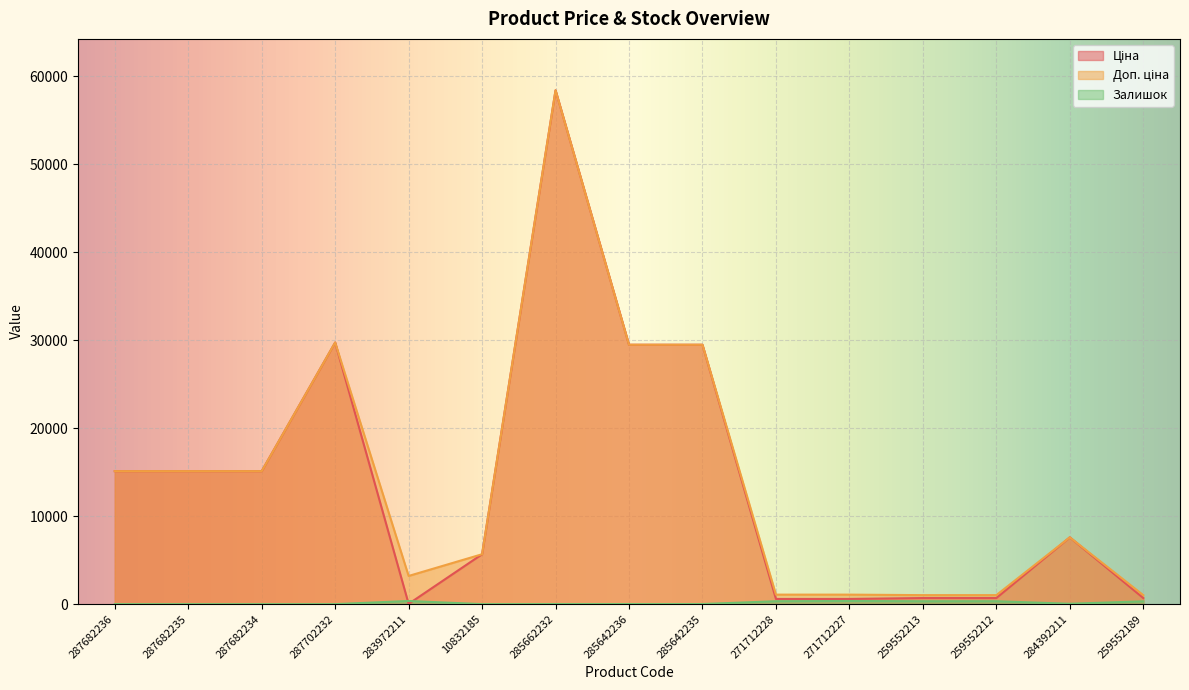

What is the label of the 2nd point from the right?

284392211